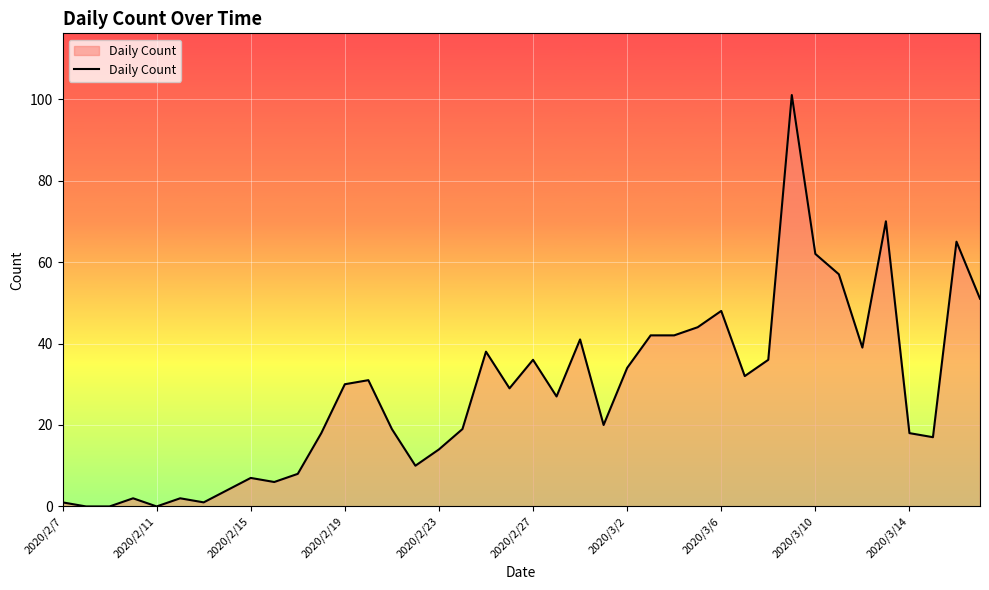

What is the greatest value displayed?

101